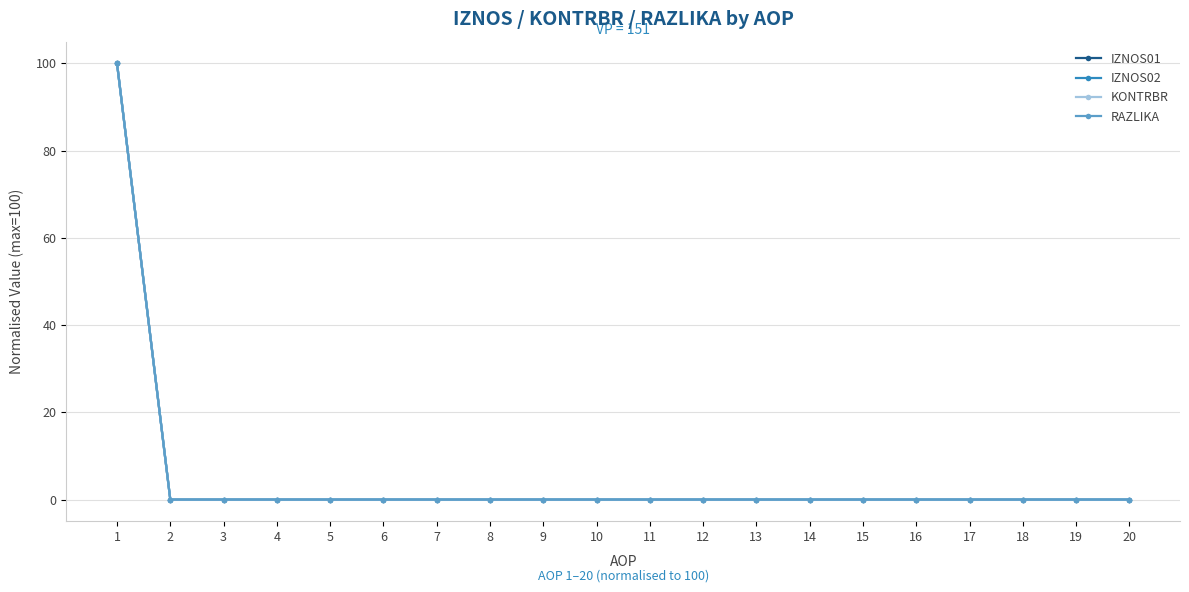

Is this an area chart (filled region under the line)?

No